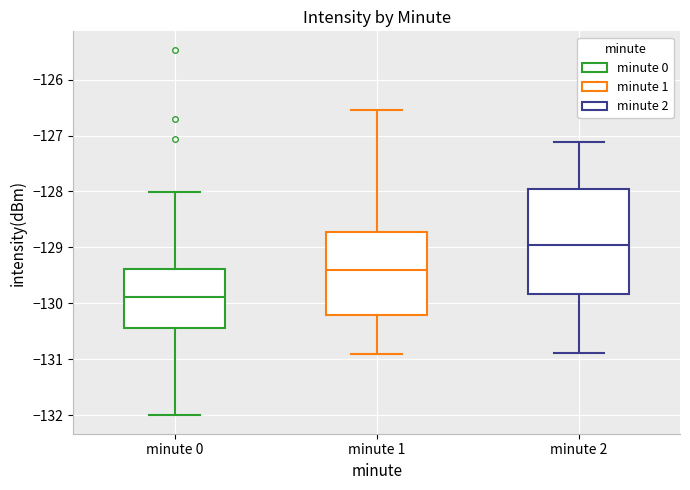

Reading left to right, read every box against the y-axis: the position of its median line, the range the box covers, and the ends of its whiskers. The values are not printed on the chart, so give them approximately, as read against the axis.

minute 0: median -129.9, box -130.4 to -129.4, whiskers -132.0 to -128.0
minute 1: median -129.4, box -130.2 to -128.7, whiskers -130.9 to -126.5
minute 2: median -129.0, box -129.8 to -128.0, whiskers -130.9 to -127.1